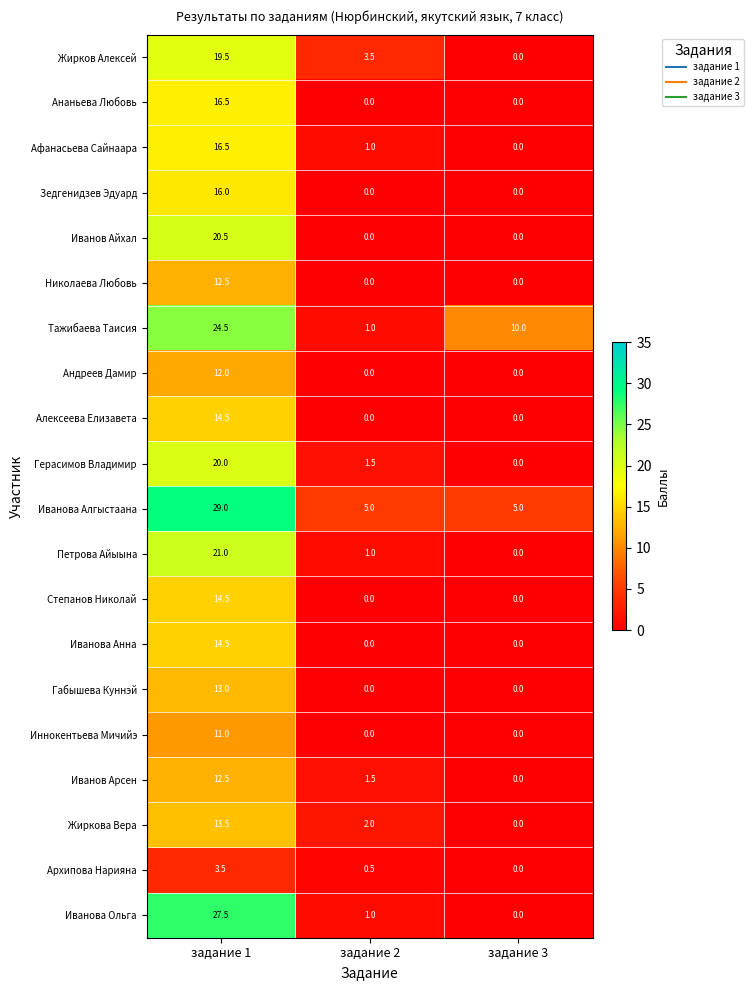

What is the difference between the highest and lowest values at задание 1?

25.5